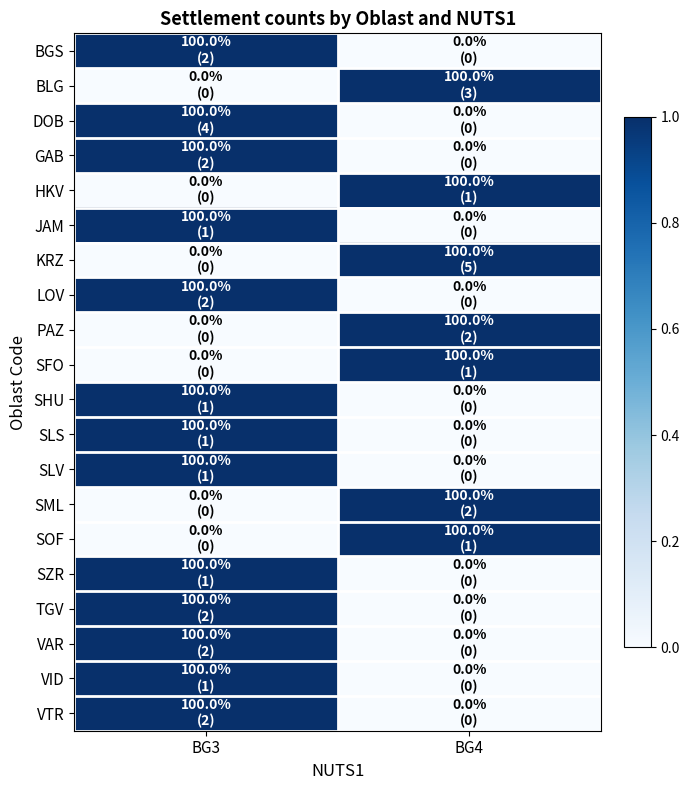

At how many categories does at least one series exceed 0?

2